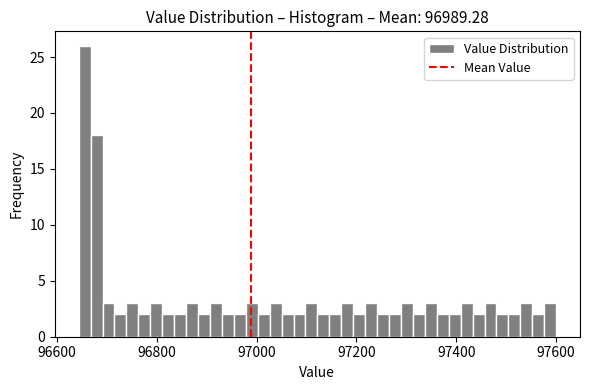

Around what value on the x-axis is the tallest bar? Give the approximate position of its centre, as read against the axis.

96660